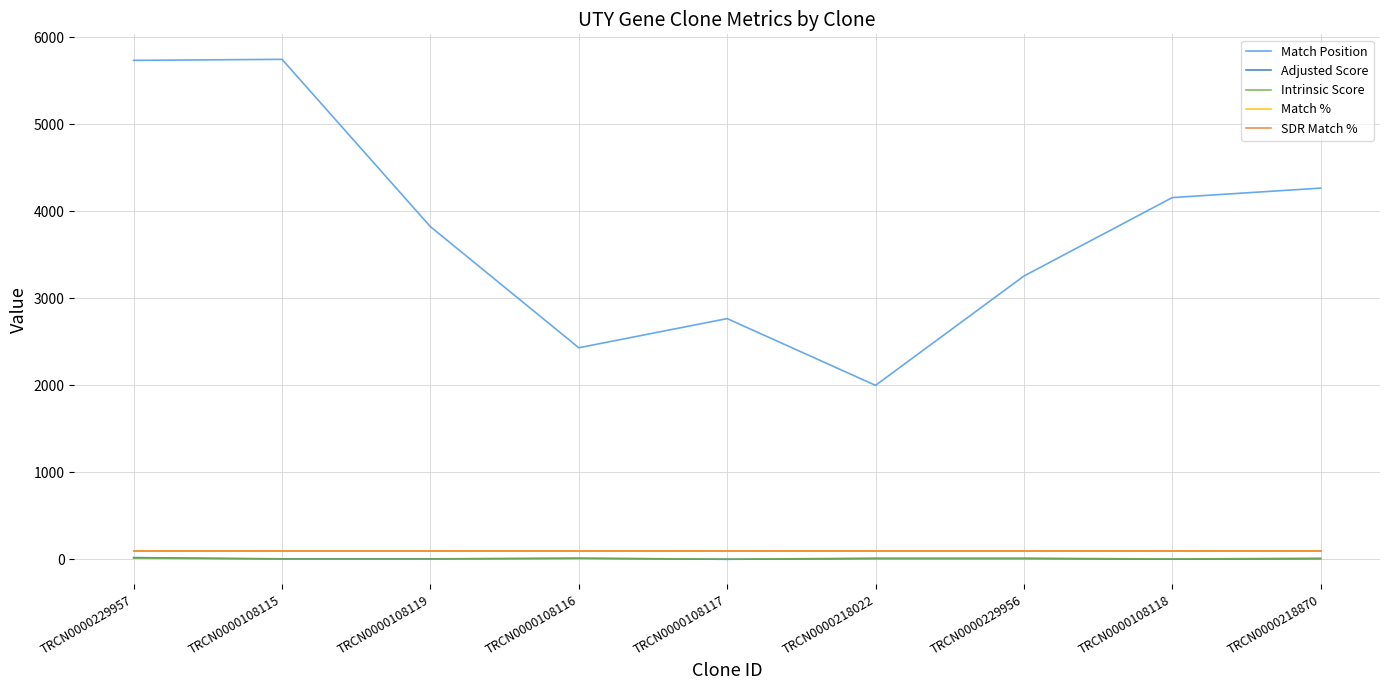

How many interior local peaks does the Adjusted Score series have?

1